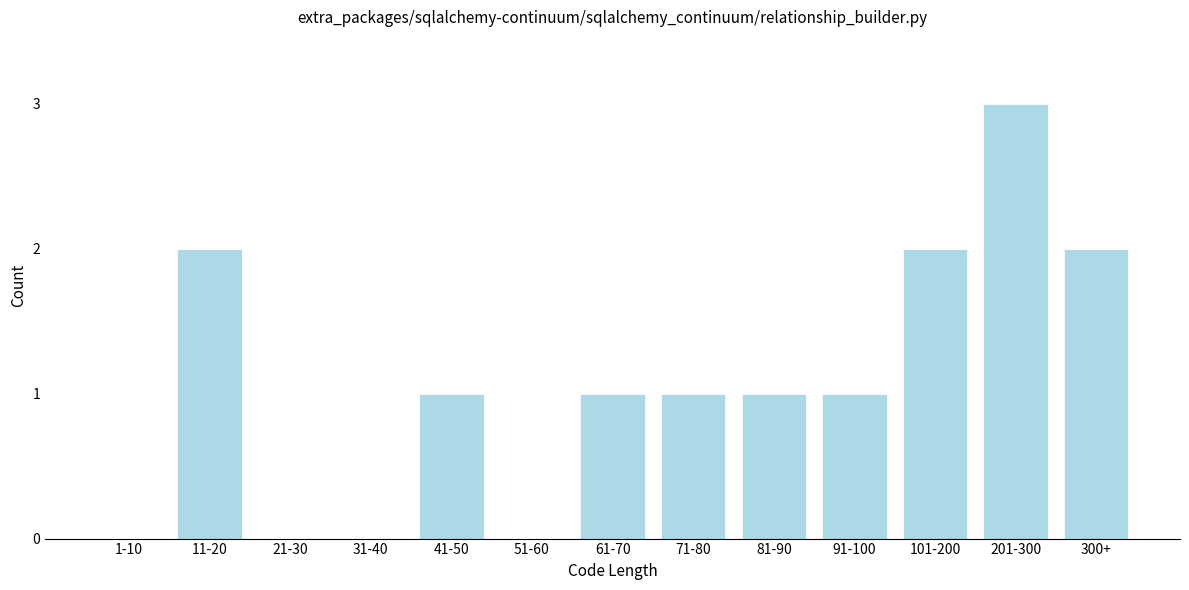

Reading right to left, what are all the values shown in this chart?

300+=2	201-300=3	101-200=2	91-100=1	81-90=1	71-80=1	61-70=1	51-60=0	41-50=1	31-40=0	21-30=0	11-20=2	1-10=0